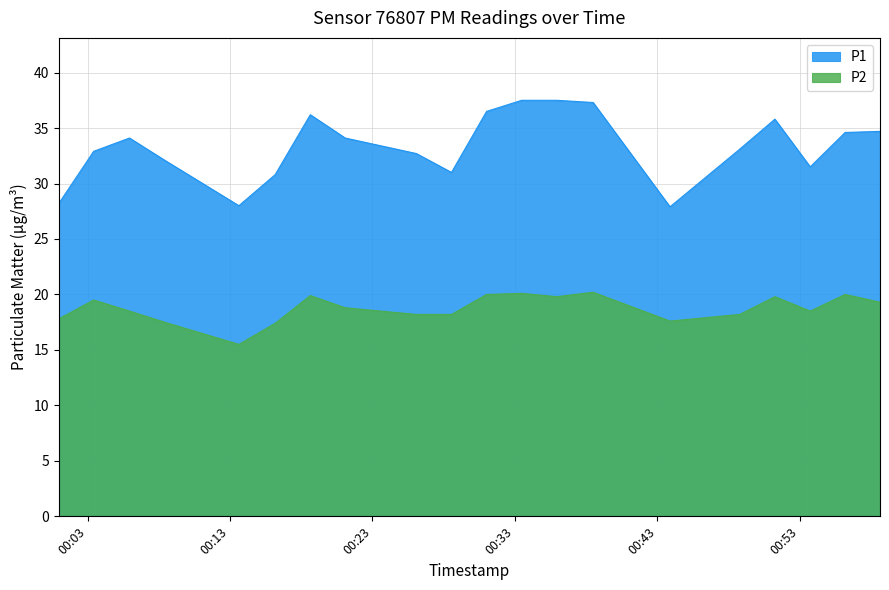

What is the maximum value for P1?

37.5